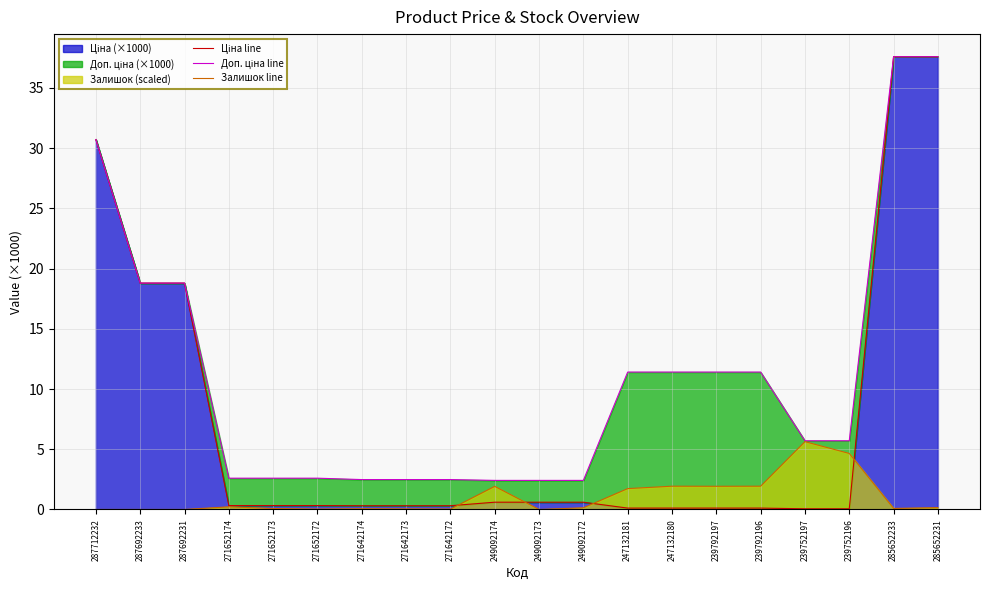

Reading left to right, transcribe all the data shown in this chart.

Ціна line: 287712232=30.7	287692233=18.8	287692231=18.8	271652174=0.3	271652173=0.3	271652172=0.3	271642174=0.3	271642173=0.3	271642172=0.3	249092174=0.6	249092173=0.6	249092172=0.6	247132181=0.1	247132180=0.1	239792197=0.1	239792196=0.1	239752197=0.1	239752196=0.1	285652233=37.6	285652231=37.6
Доп. ціна line: 287712232=30.7	287692233=18.8	287692231=18.8	271652174=2.6	271652173=2.6	271652172=2.6	271642174=2.5	271642173=2.5	271642172=2.5	249092174=2.4	249092173=2.4	249092172=2.4	247132181=11.4	247132180=11.4	239792197=11.4	239792196=11.4	239752197=5.7	239752196=5.7	285652233=37.6	285652231=37.6
Залишок line: 287712232=0.0	287692233=0.0	287692231=0.0	271652174=0.2	271652173=0.1	271652172=0.0	271642174=0.1	271642173=0.0	271642172=0.0	249092174=1.9	249092173=0.0	249092172=0.1	247132181=1.7	247132180=1.9	239792197=1.9	239792196=1.9	239752197=5.6	239752196=4.7	285652233=0.1	285652231=0.2